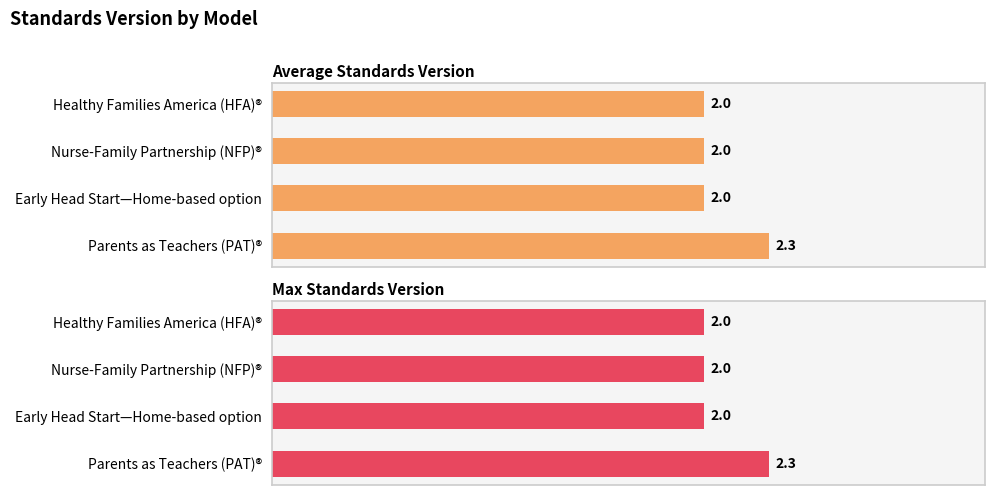

How many groups of bars are there?

4